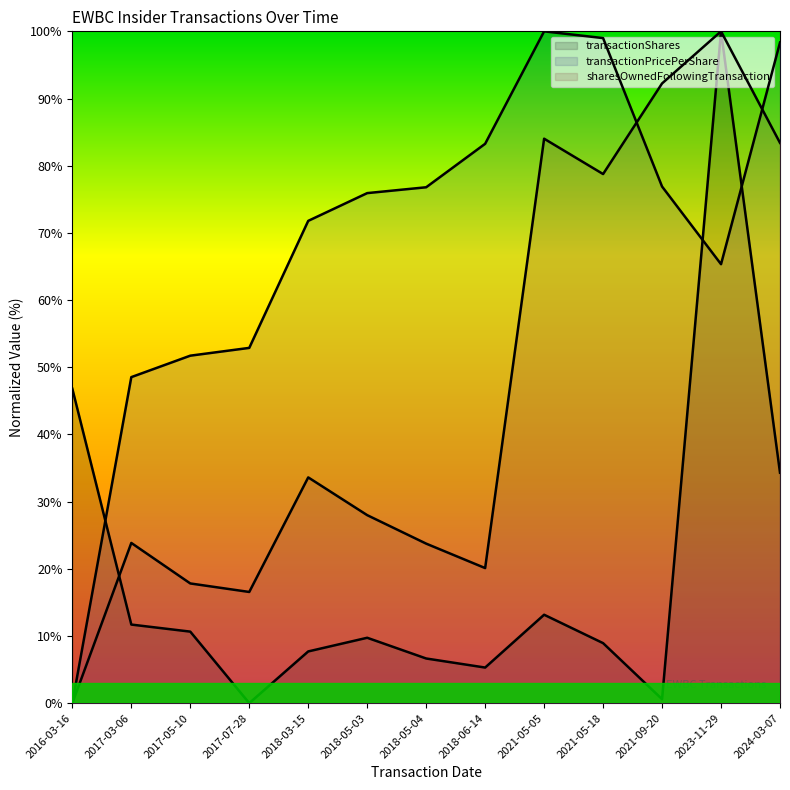

How many interior local valleys does the sharesOwnedFollowingTransaction series have?

3